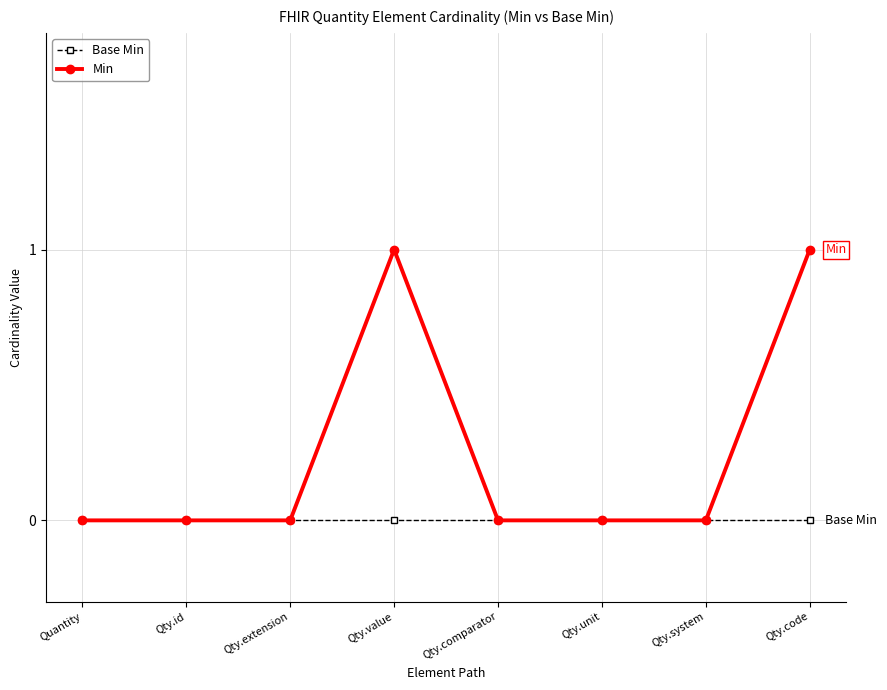

The value of Min at Qty.code is 1. True or false?

True